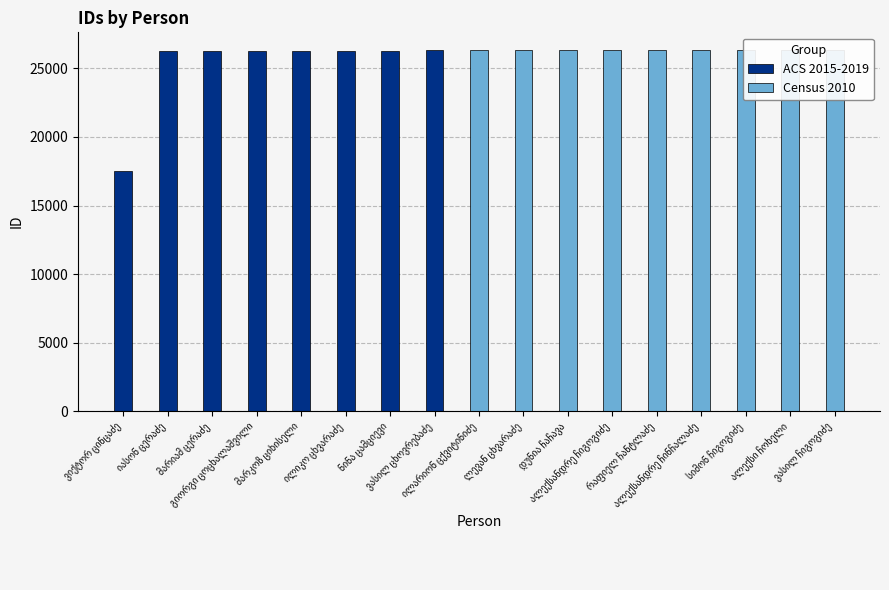

What is the value of the 8th bar from the left?

26310